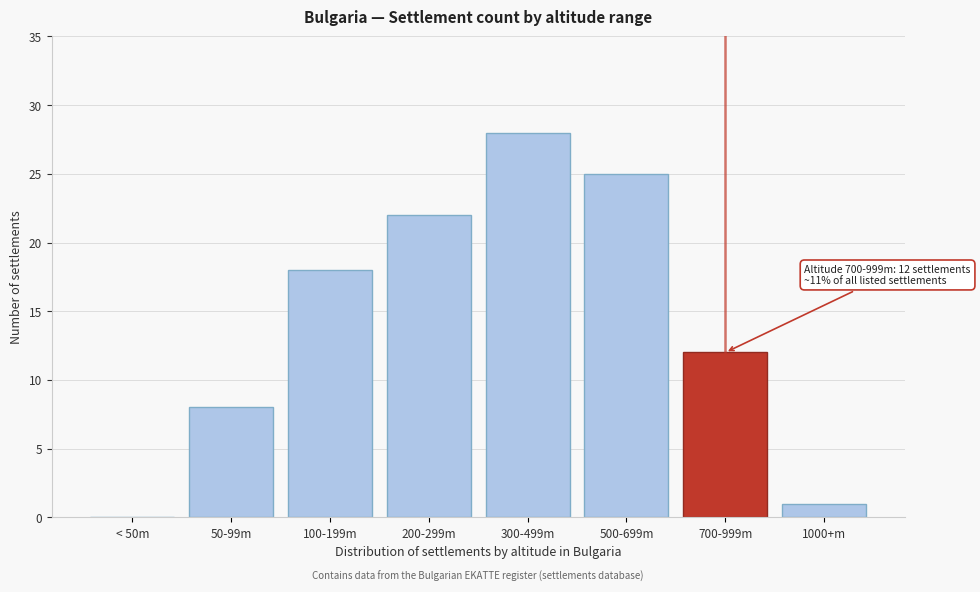

Reading left to right, extract all data points from this chart.

< 50m=0	50-99m=8	100-199m=18	200-299m=22	300-499m=28	500-699m=25	700-999m=12	1000+m=1